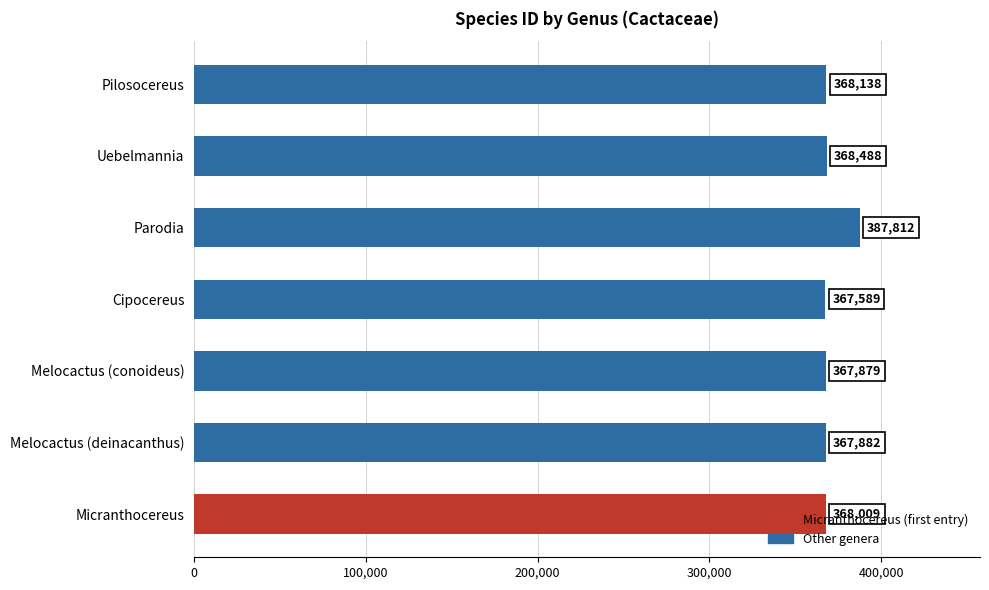

What is the sum of the values at Micranthocereus and Uebelmannia?

736497